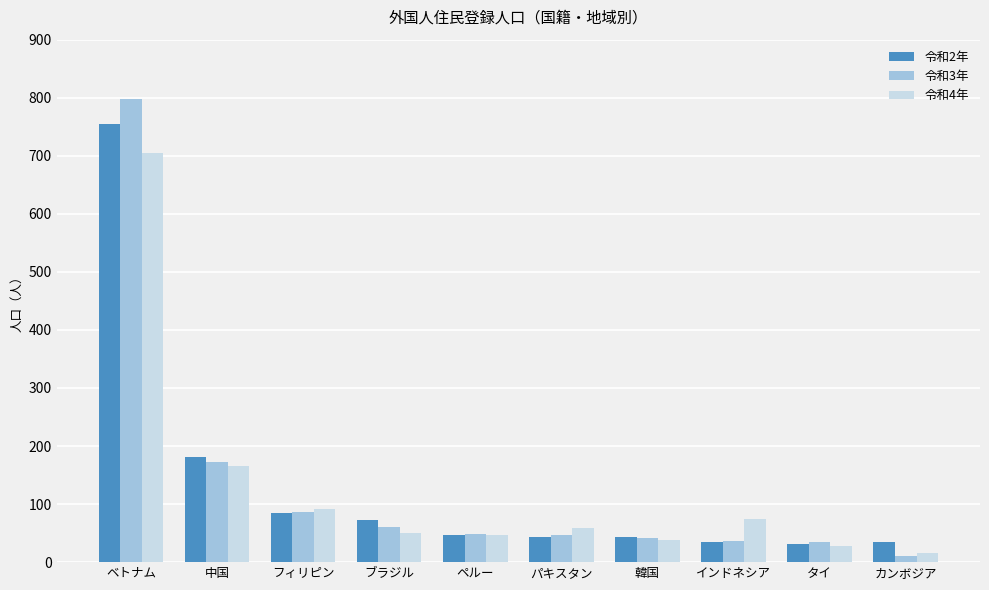

What is the difference between the highest and lowest values at ブラジル?

21